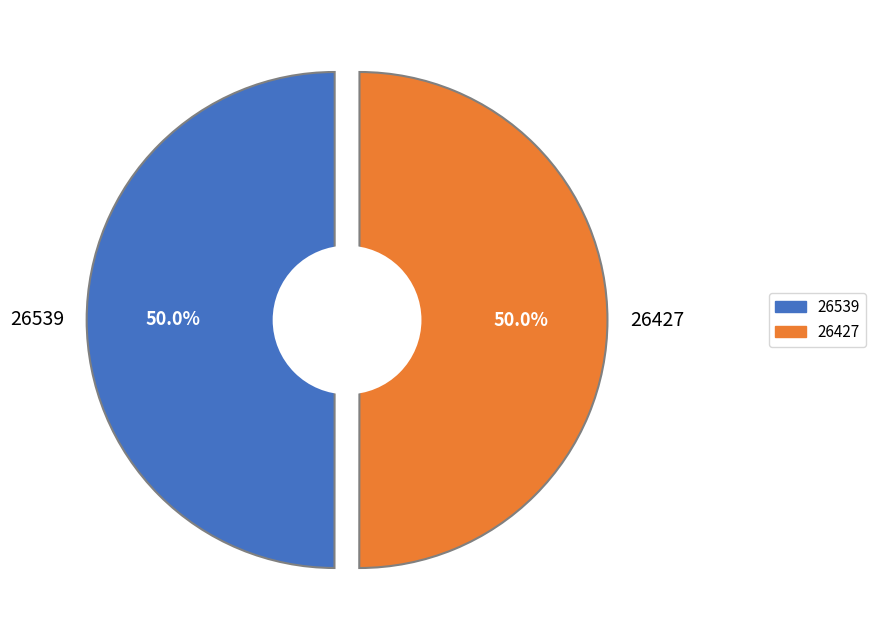

What is the total percentage of 26539 and 26427?

100.0%